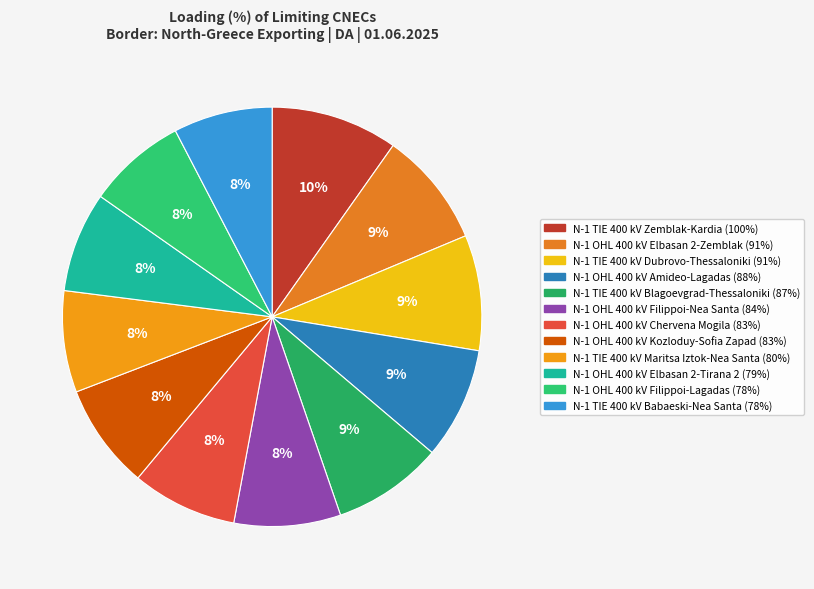

How many slices are in this pie chart?

12